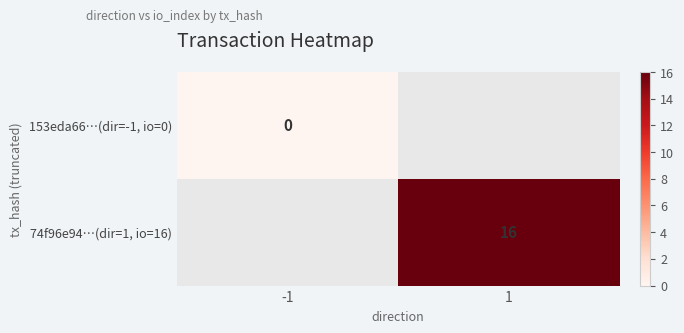

At how many categories does at least one series exceed 13?

1